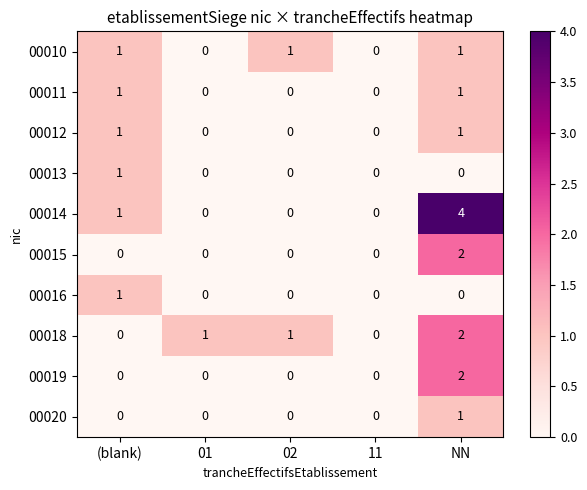

What is the maximum value shown in the chart?

4